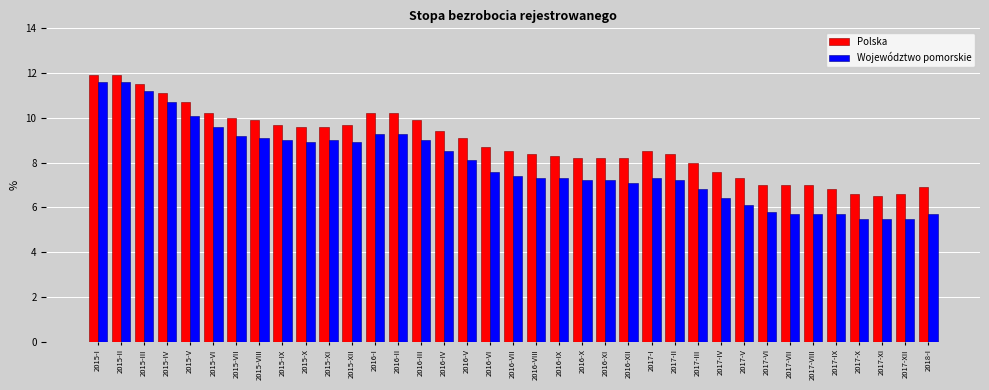

Which series has the largest range (max minus min)?

Województwo pomorskie